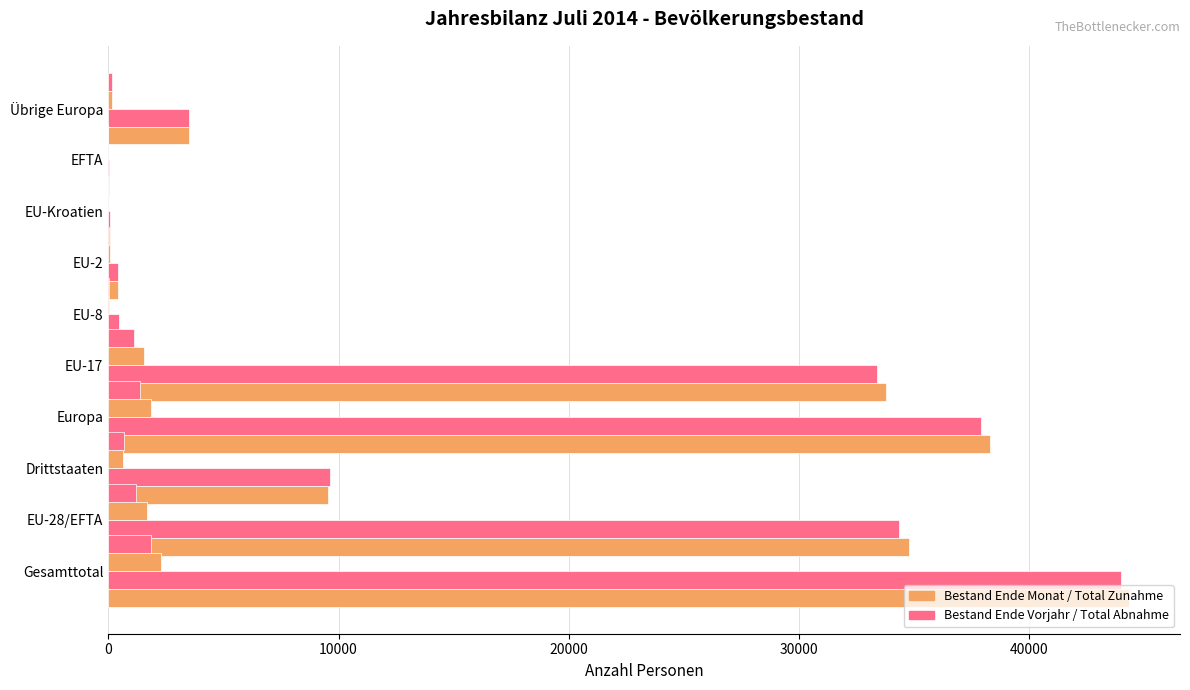

What is the difference between the highest and lowest values at 40000?

32625